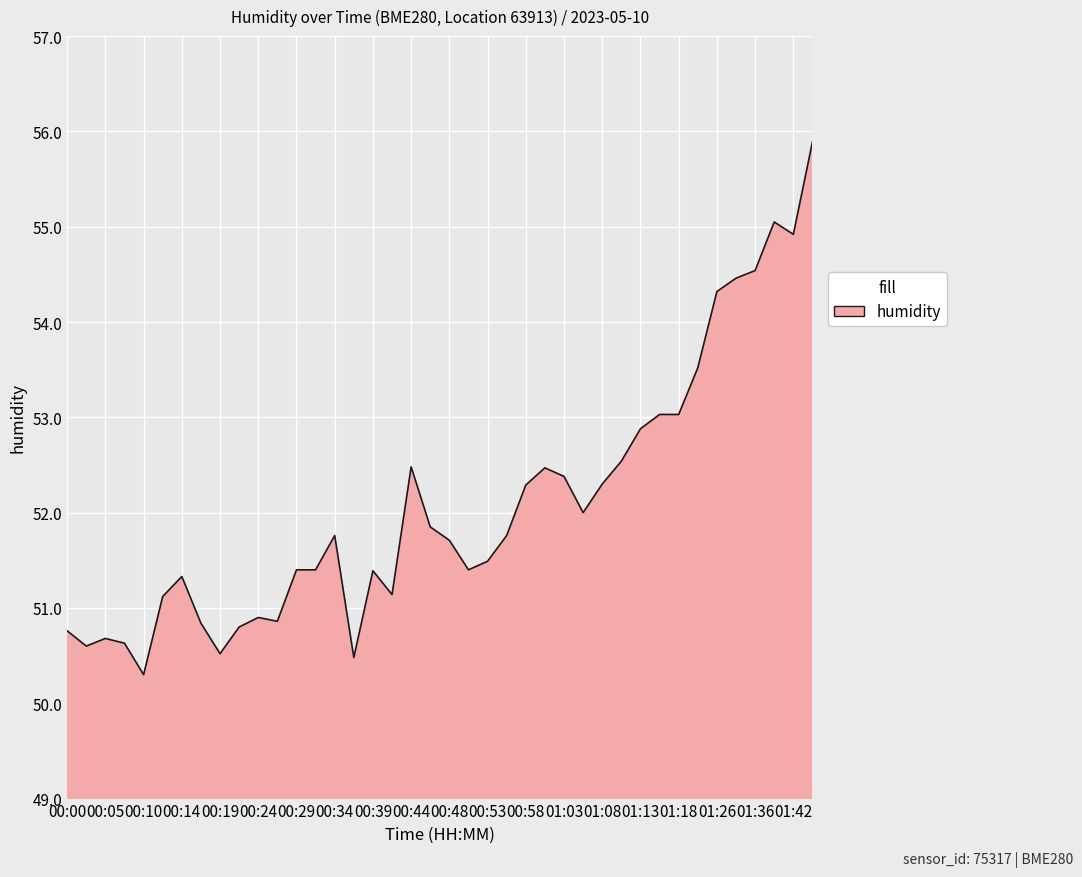

How many lines are shown in the chart?

1